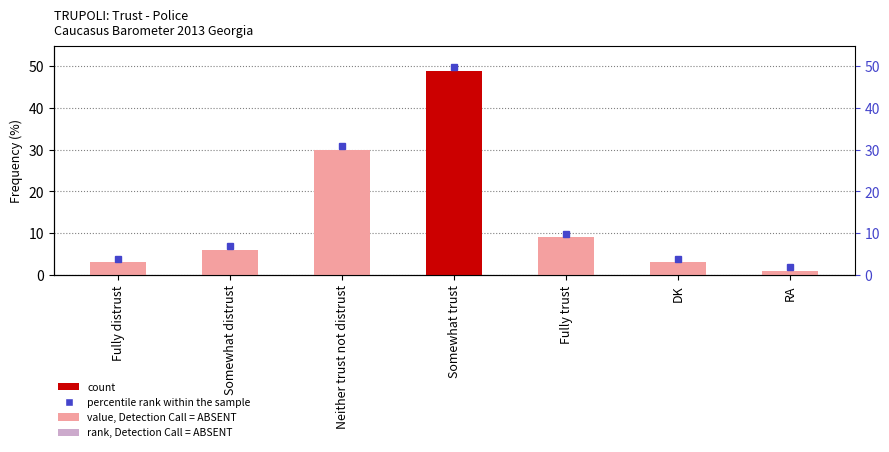

How many data points are less than 6?

3